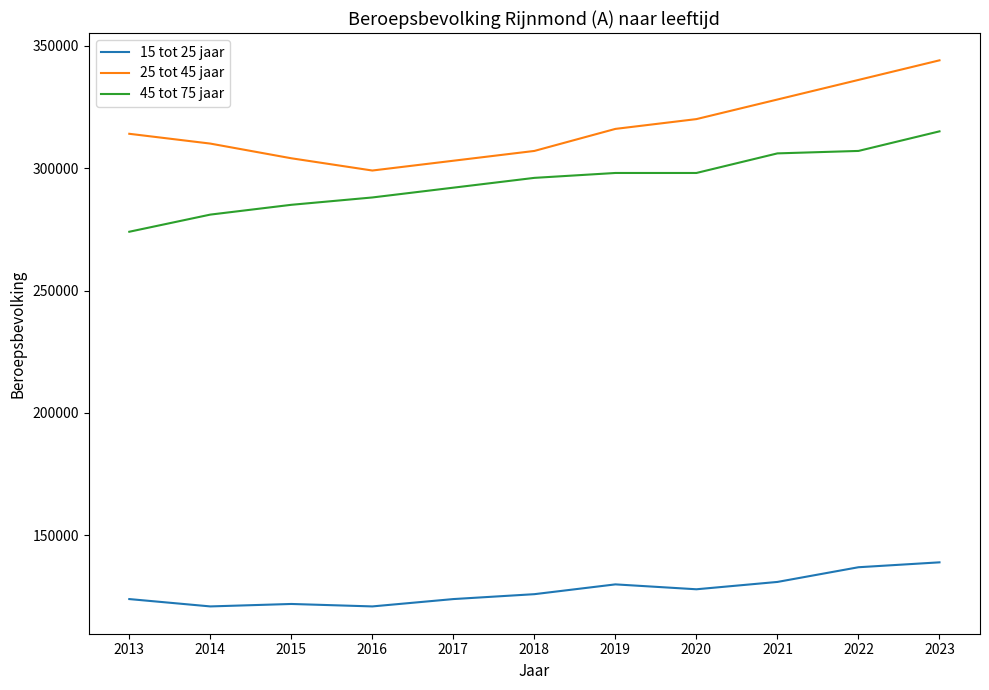

How many lines are shown in the chart?

3